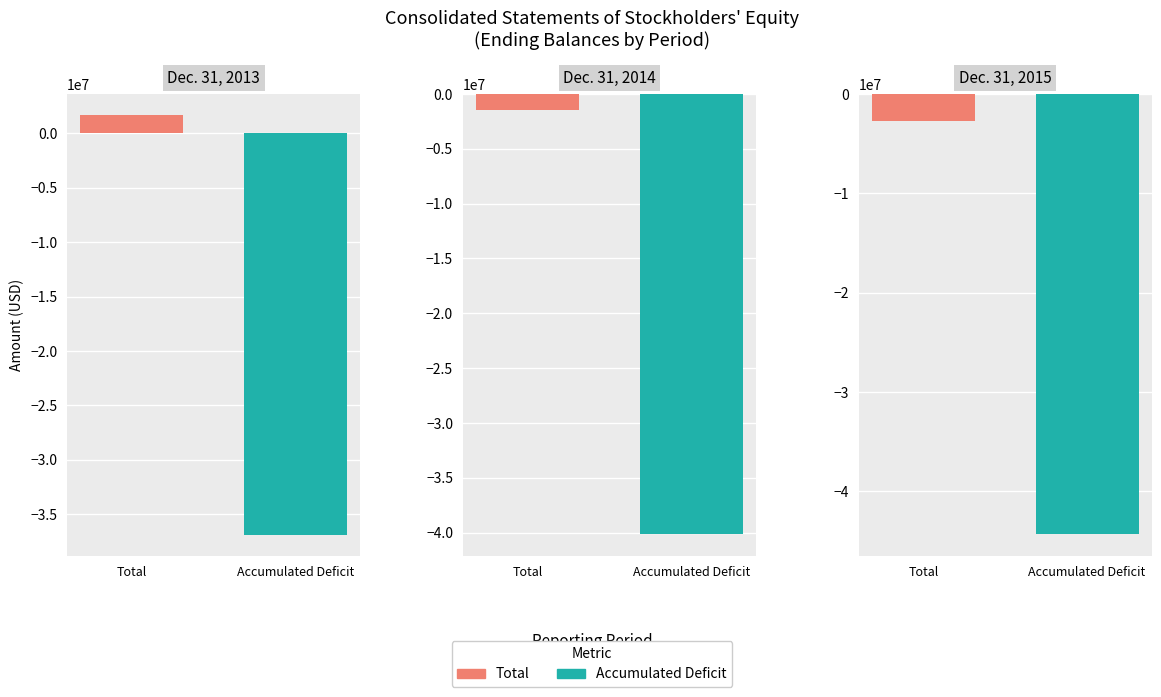

Which category has the lowest value across all series?

Dec. 31, 2015